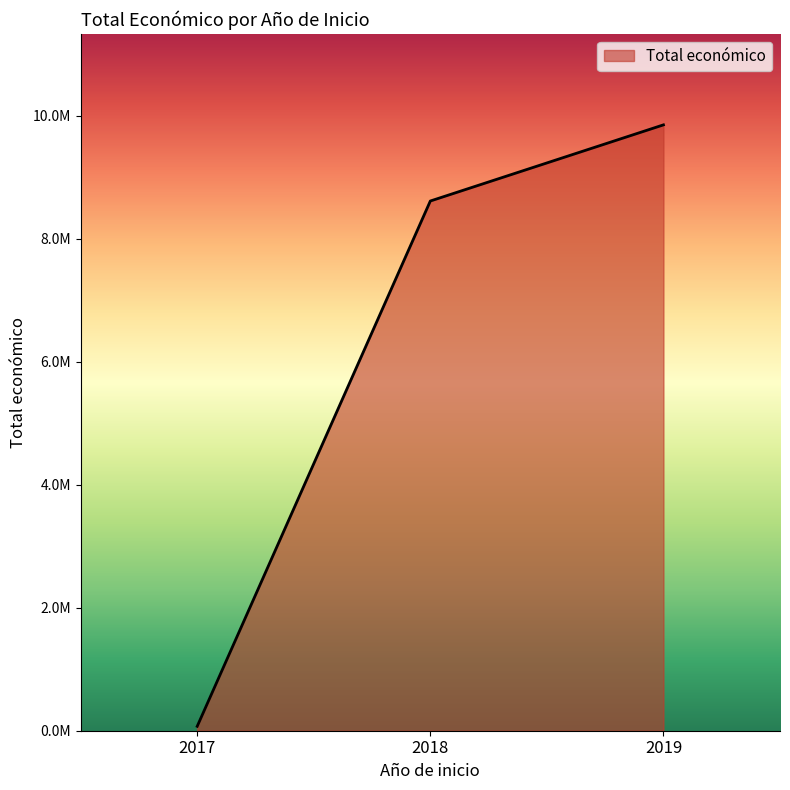

Is this an area chart (filled region under the line)?

Yes